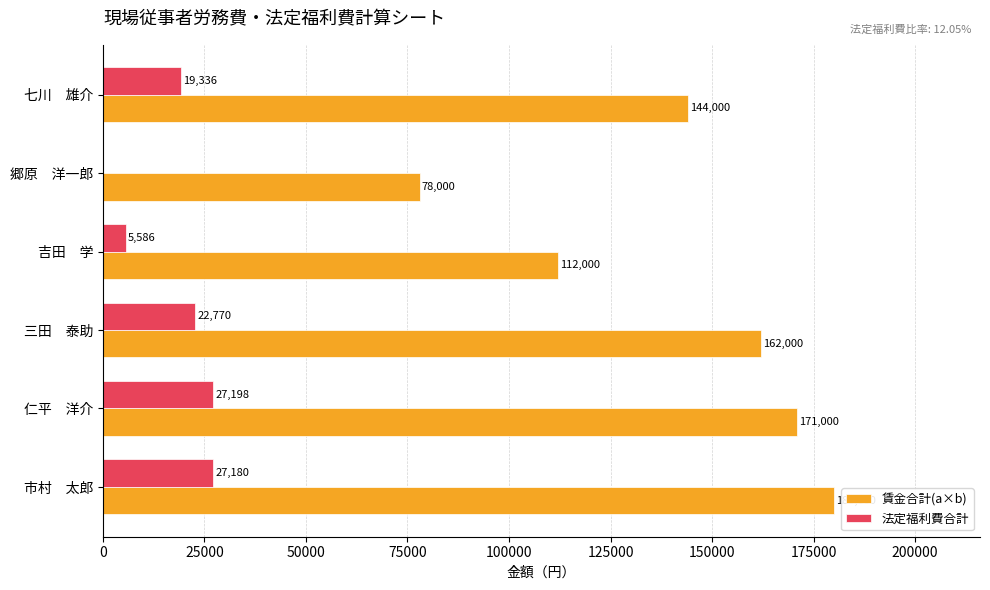

Is it true that 賃金合計(a×b) equals 223651 at 三田　泰助?

False